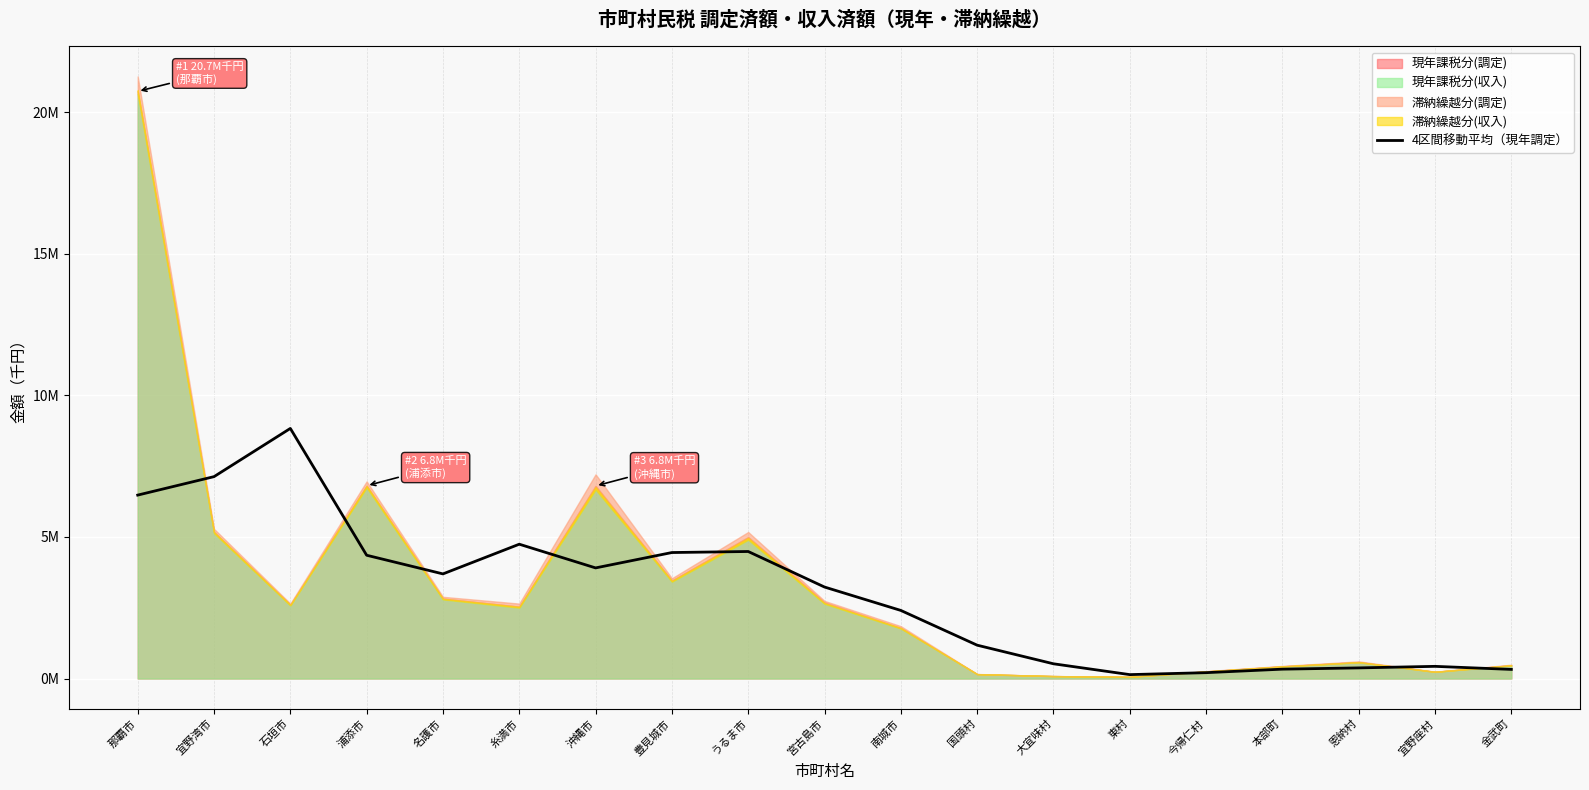

True or false: there are more than 2 points higher than both neighbors.

True